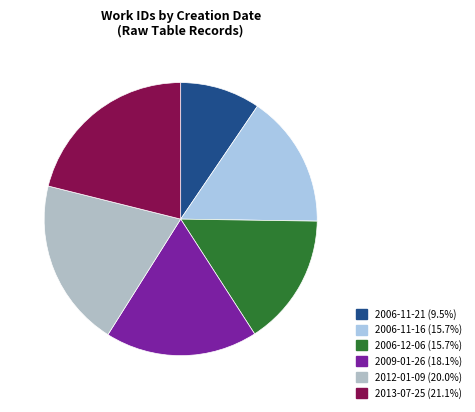

Combined, what portion of the pie is 2006-11-21 and 2006-11-16?

25.2%